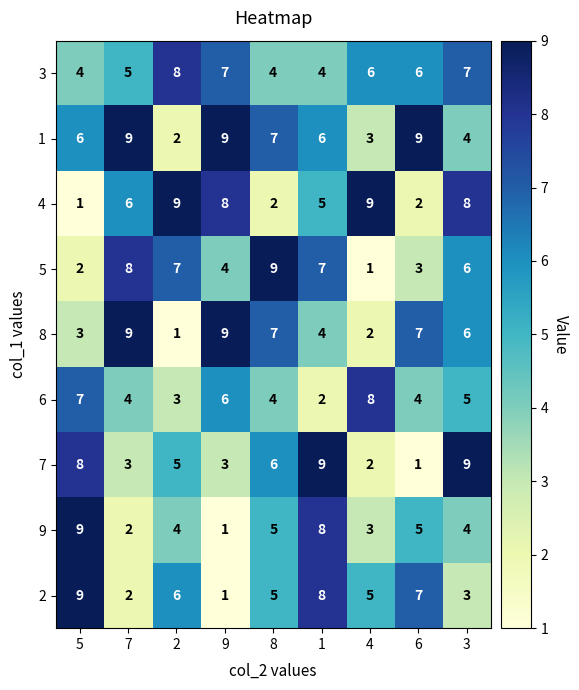

True or false: 8 has a value of 9 at 7.

True